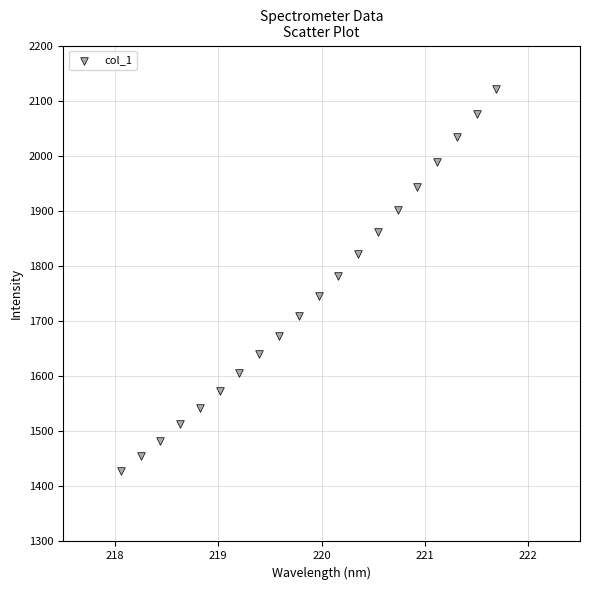

What is the range of X values (max minus min)?

3.6